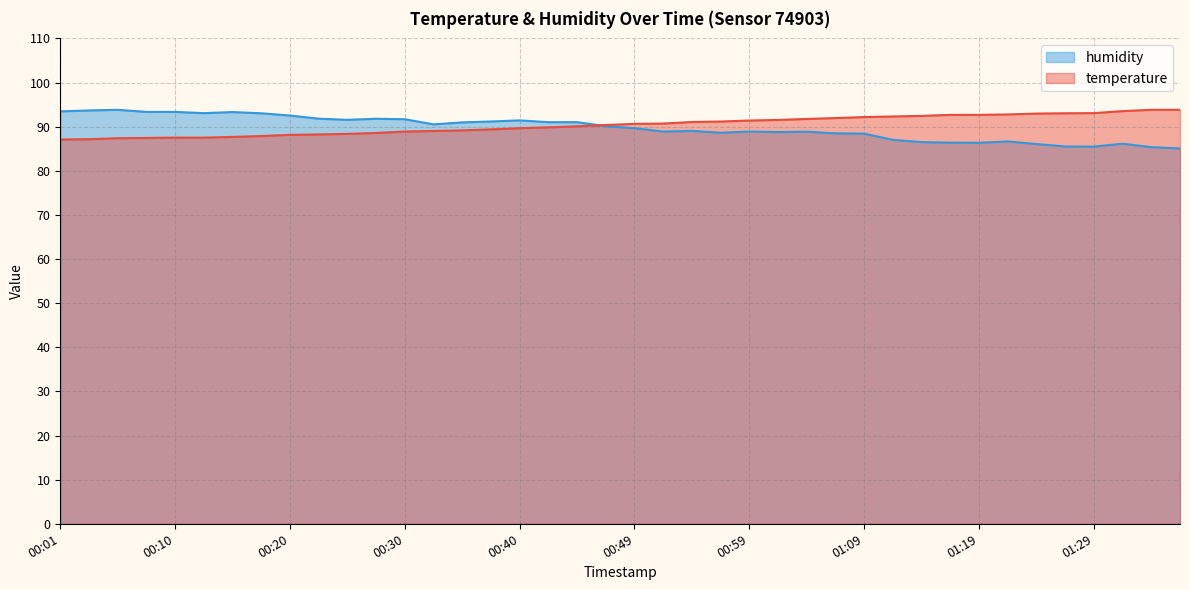

Is it true that humidity equals 135.5 at 01:14?

False